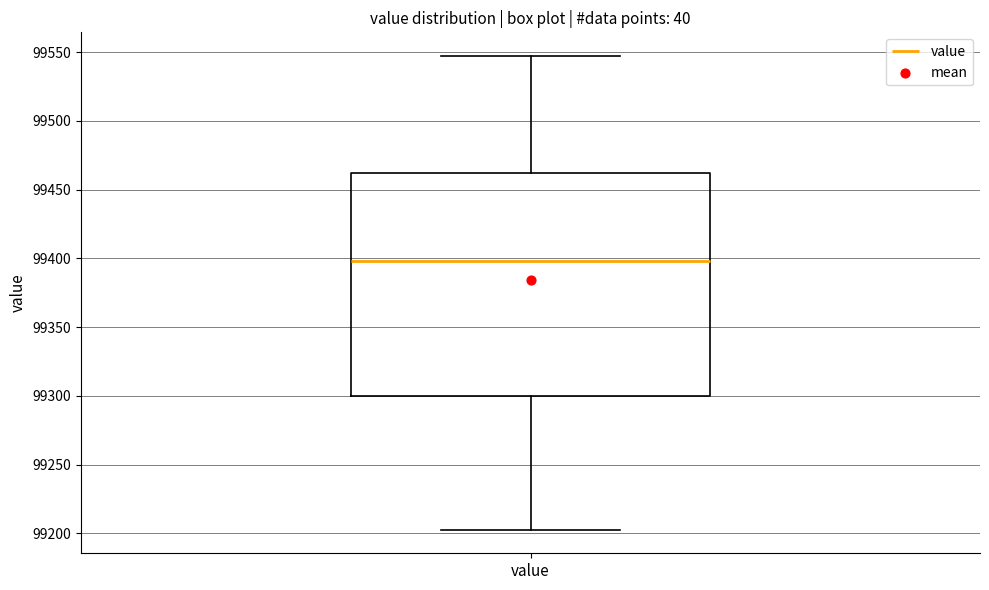

Transcribe this box plot: give where the median line is, the range the box spans, and where the two whiskers end, as read against the y-axis. The values are not printed on the chart, so give them approximately, as read against the axis.

median 99400, box 99300 to 99460, whiskers 99205 to 99545